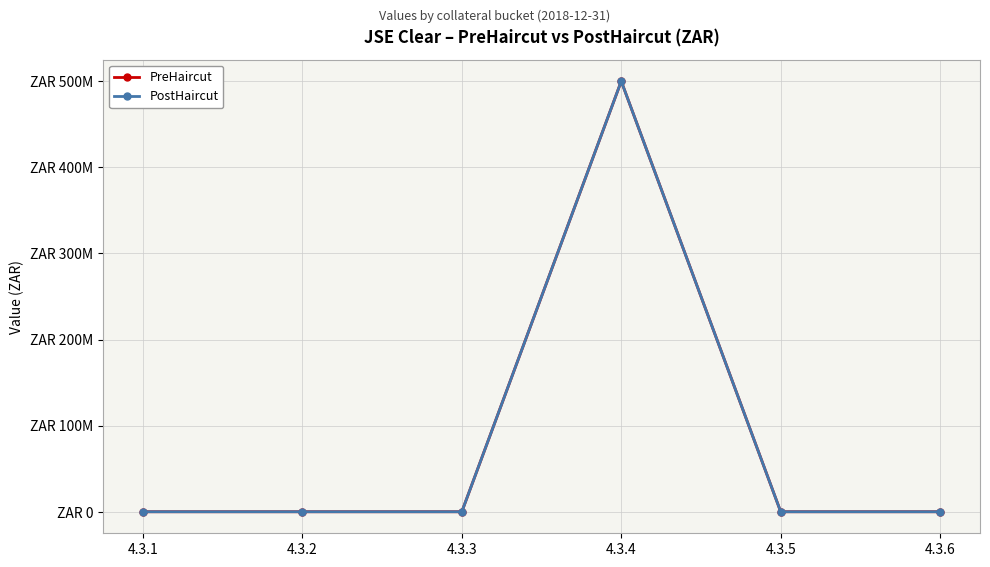

What is the difference between the maximum and minimum values in the PostHaircut series?

500000000